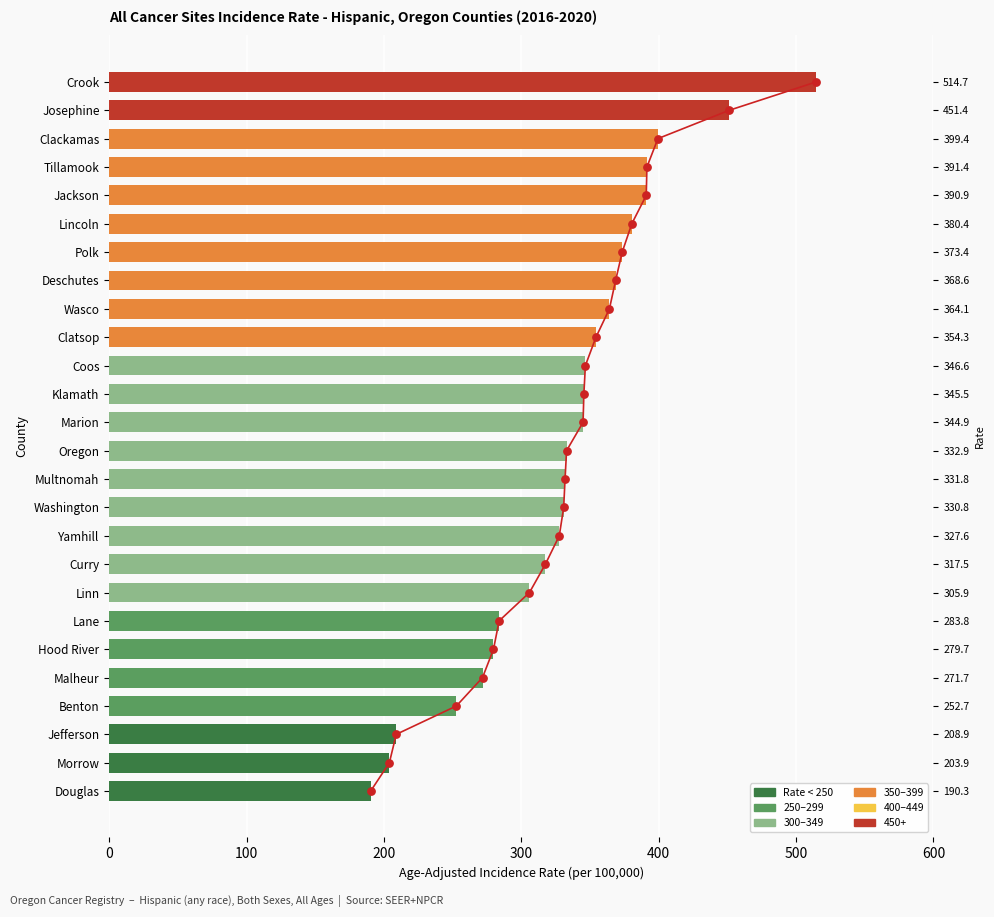

Which series has the widest spread of Y values?

Age-Adjusted Incidence Rate